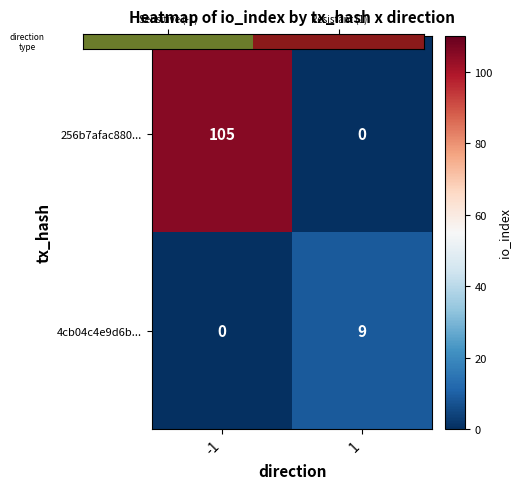

Read the 256b7afac880... value at -1.

105